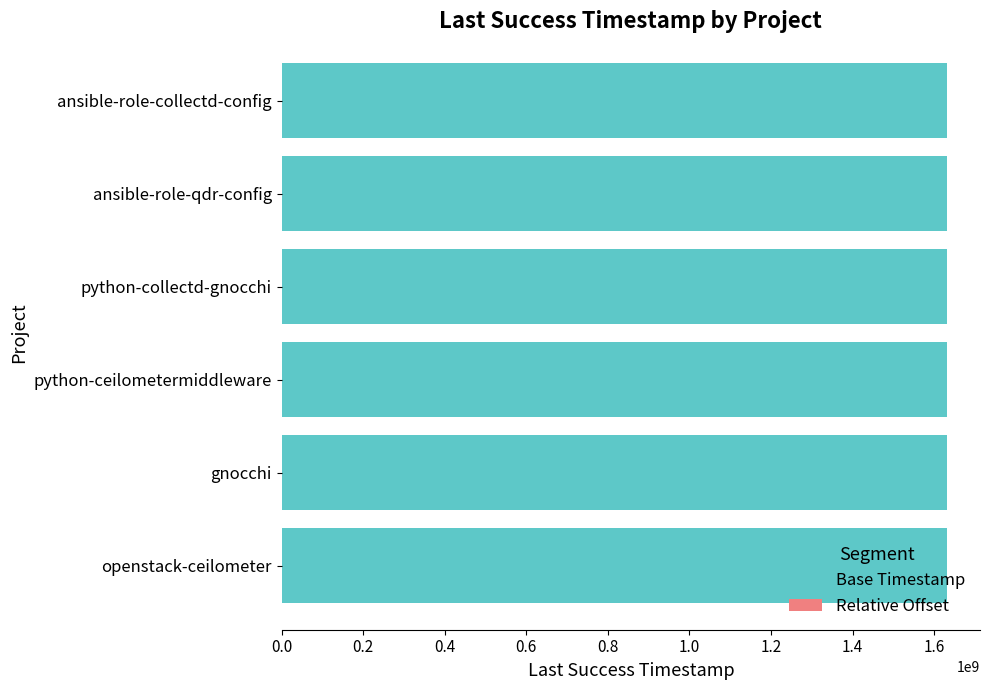

Is it true that Base Timestamp equals 2421165332 at python-collectd-gnocchi?

False